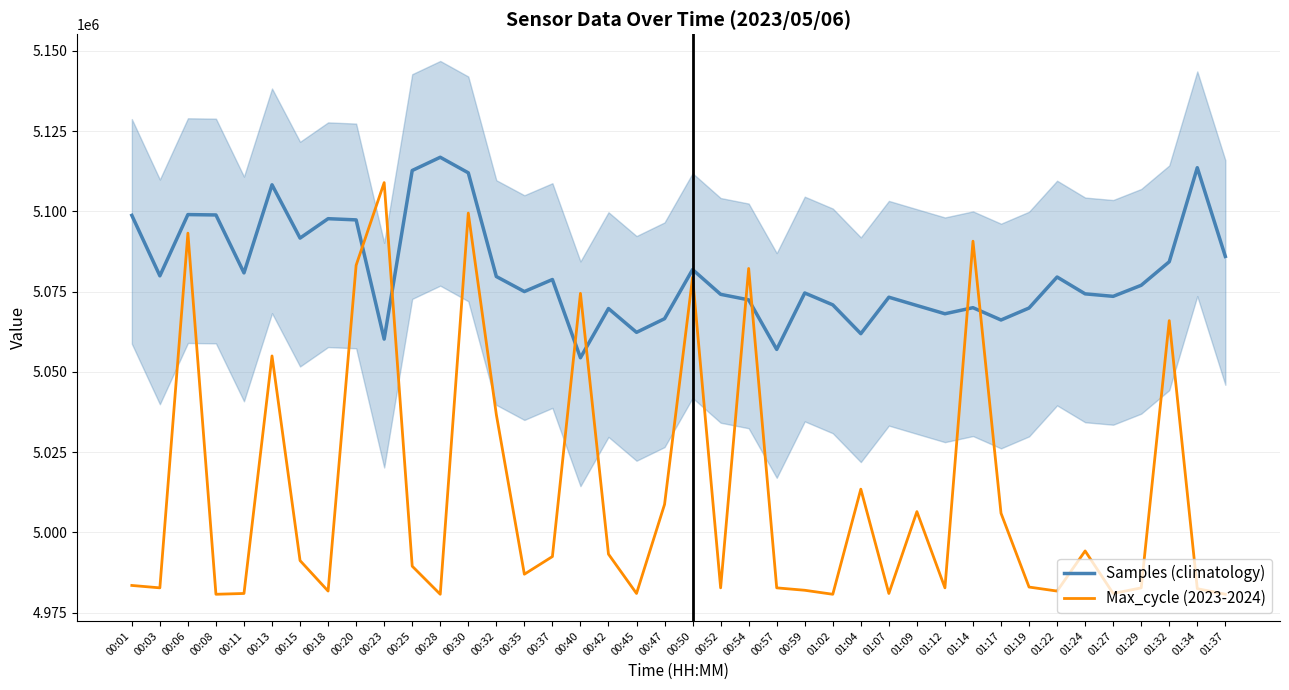

Reading left to right, list all the values displayed in this chart.

Samples (climatology): 00:01=5098791	00:03=5079959	00:06=5099038	00:08=5098920	00:11=5080874	00:13=5108315	00:15=5091711	00:18=5097759	00:20=5097384	00:23=5060244	00:25=5112769	00:28=5116892	00:30=5112046	00:32=5079743	00:35=5075058	00:37=5078804	00:40=5054435	00:42=5069765	00:45=5062349	00:47=5066598	00:50=5081910	00:52=5074193	00:54=5072470	00:57=5057026	00:59=5074612	01:02=5070914	01:04=5061931	01:07=5073294	01:09=5070711	01:12=5068139	01:14=5070034	01:17=5066197	01:19=5069926	01:22=5079588	01:24=5074339	01:27=5073567	01:29=5077010	01:32=5084341	01:34=5113639	01:37=5086004
Max_cycle (2023-2024): 00:01=4983500	00:03=4982750	00:06=5093250	00:08=4980750	00:11=4981000	00:13=5055000	00:15=4991250	00:18=4981750	00:20=5083250	00:23=5109000	00:25=4989500	00:28=4980750	00:30=5099500	00:32=5036750	00:35=4987000	00:37=4992500	00:40=5074500	00:42=4993250	00:45=4981000	00:47=5008750	00:50=5079500	00:52=4982750	00:54=5082250	00:57=4982750	00:59=4982000	01:02=4980750	01:04=5013500	01:07=4981000	01:09=5006500	01:12=4982750	01:14=5090750	01:17=5006000	01:19=4983000	01:22=4981750	01:24=4994250	01:27=4981000	01:29=4982750	01:32=5066000	01:34=4982500	01:37=4980750